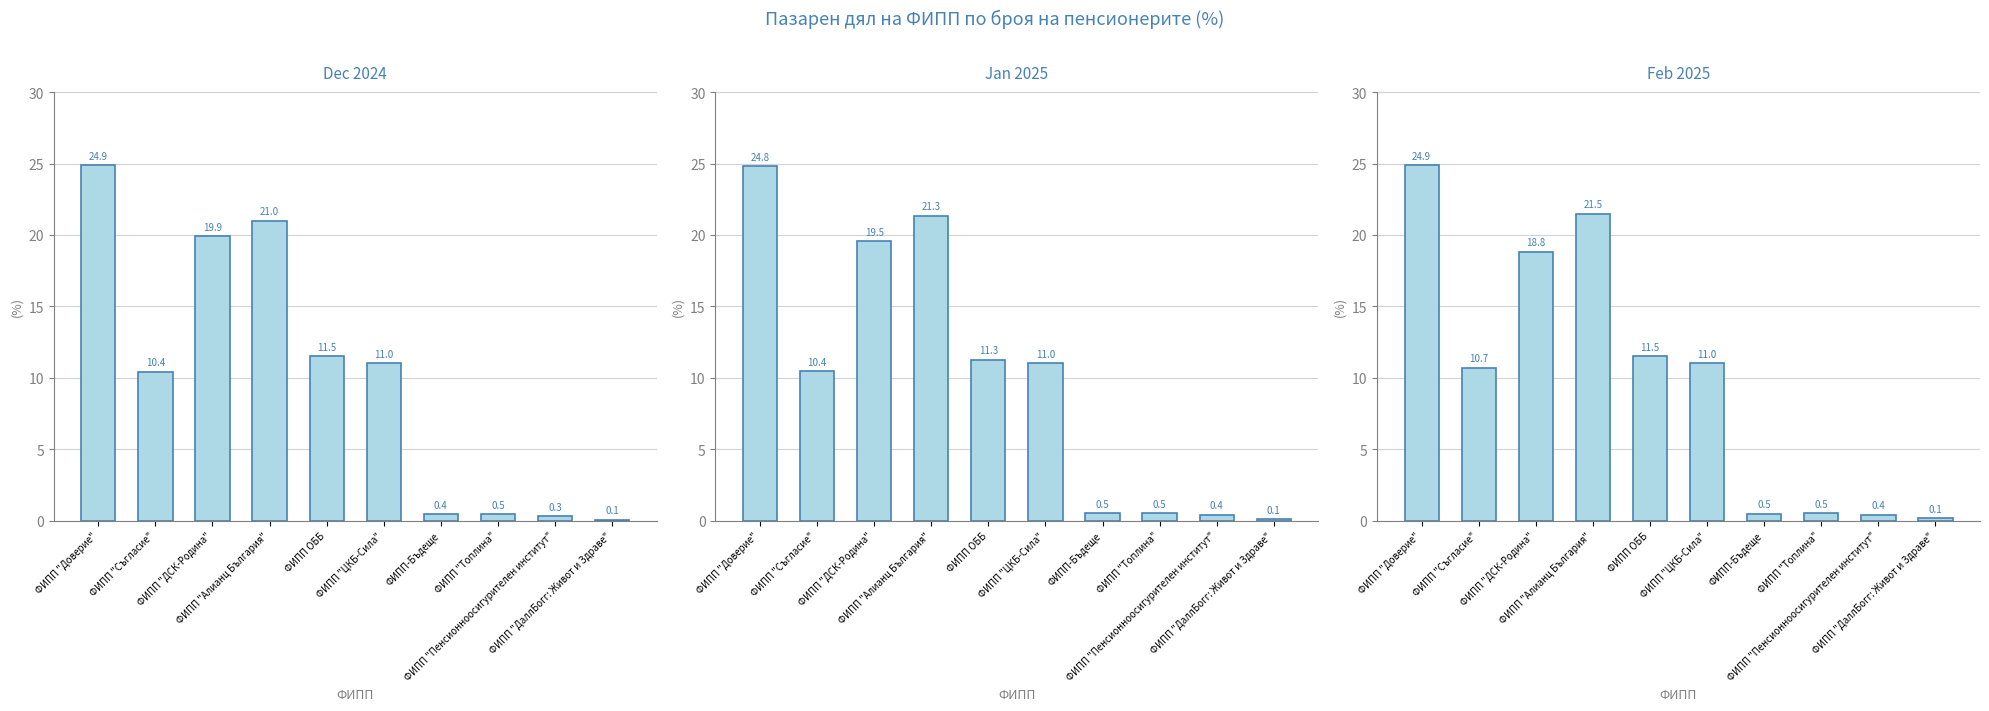

Which category has the highest value in the Feb 2025 series?

ФИПП "Доверие"